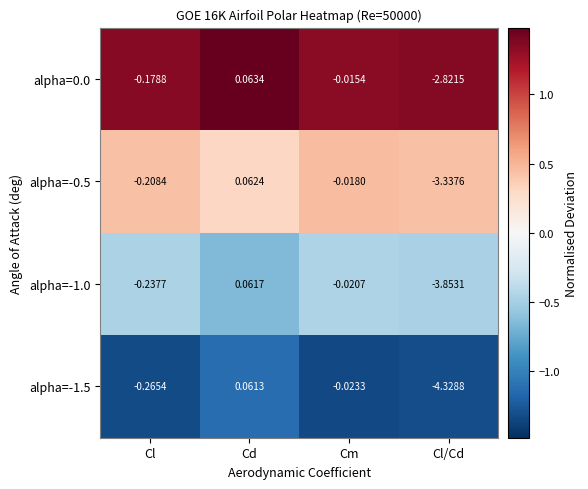

At which category is the sum across all series the highest?

Cd